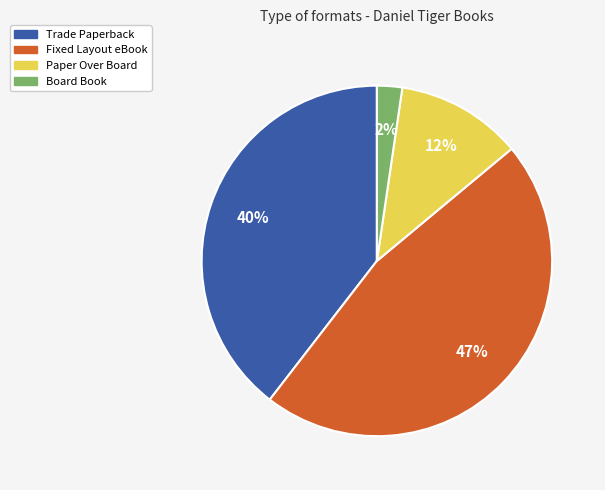

To the nearest percent, what portion does Trade Paperback represent?

40%